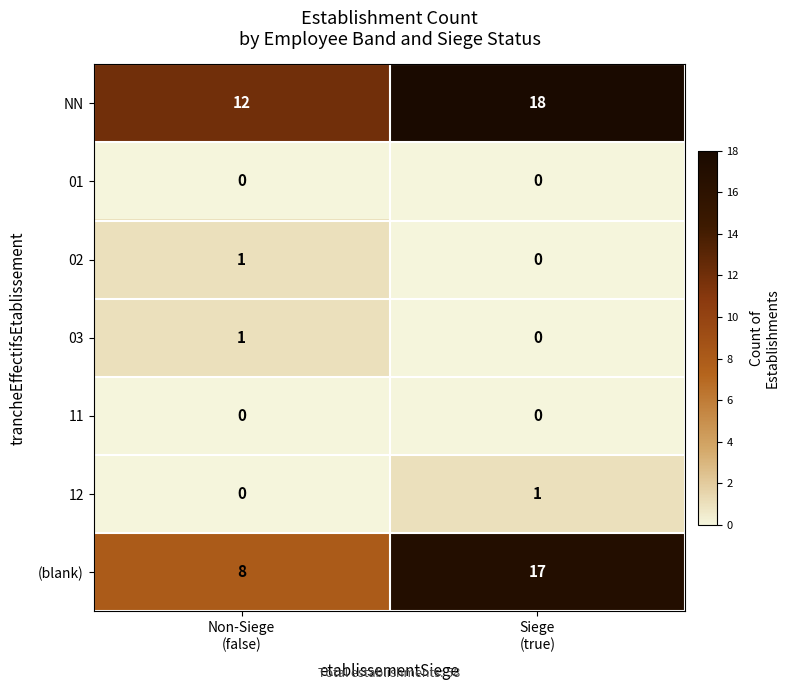

Which series has the widest spread of values?

(blank)